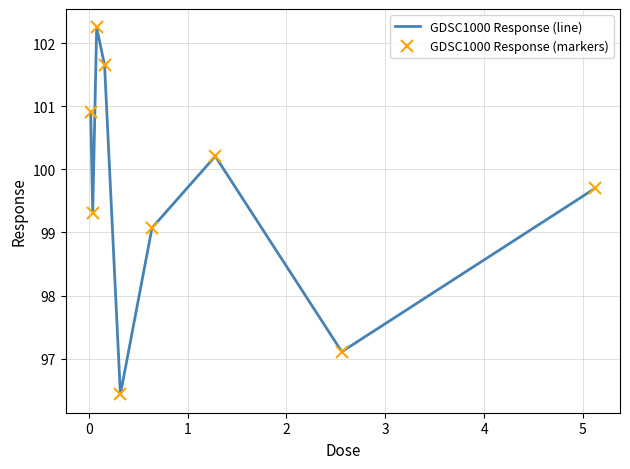

What are all the series names shown in the legend?

GDSC1000 Response (line), GDSC1000 Response (markers)